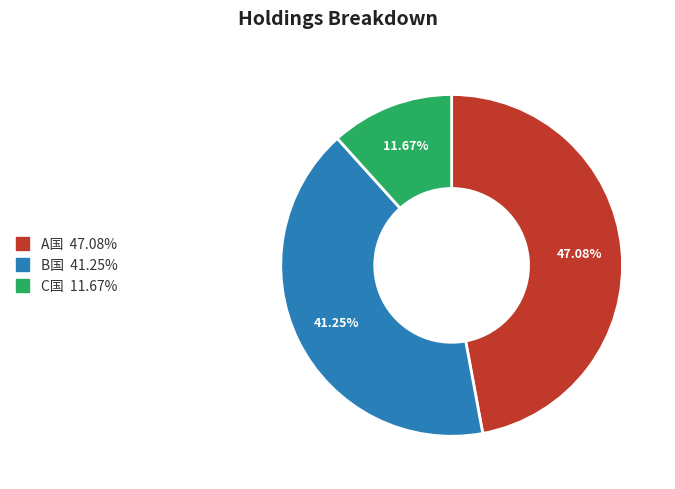

How many segments does this pie chart have?

3